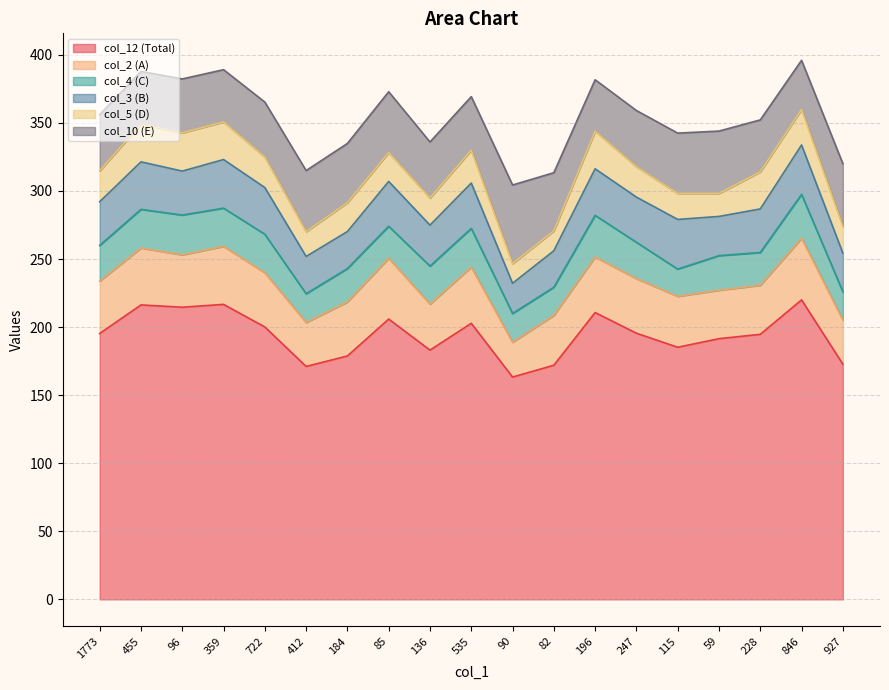

The value of col_2 at 184 is 56.5. True or false?

False